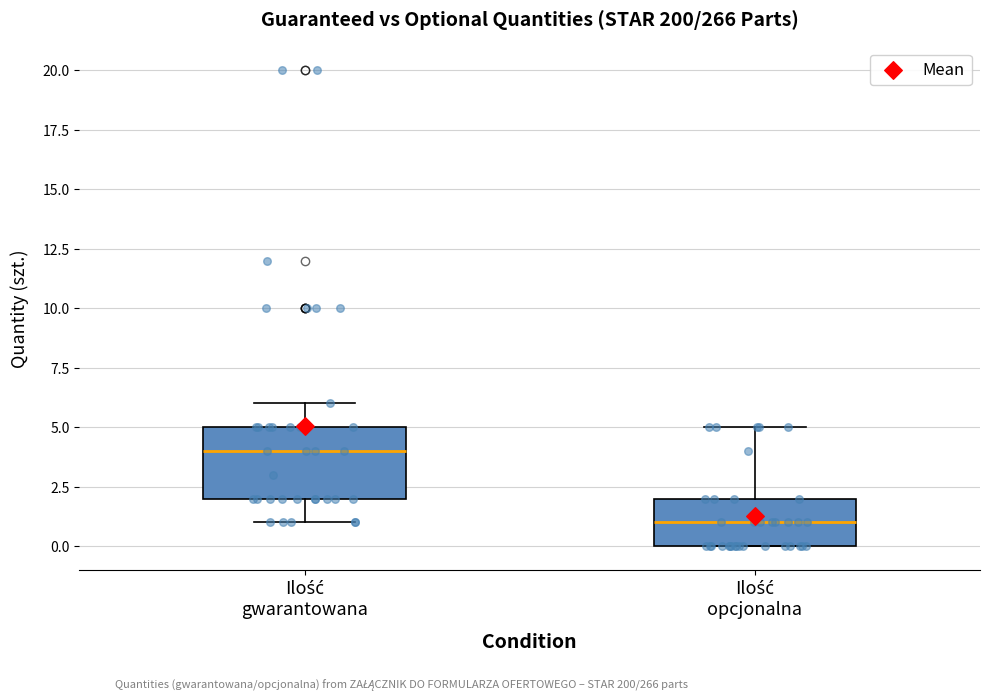

Where is the lower edge of the box for Ilość gwarantowana on the y-axis? The values are not printed on the chart, so give them approximately, as read against the axis.

2